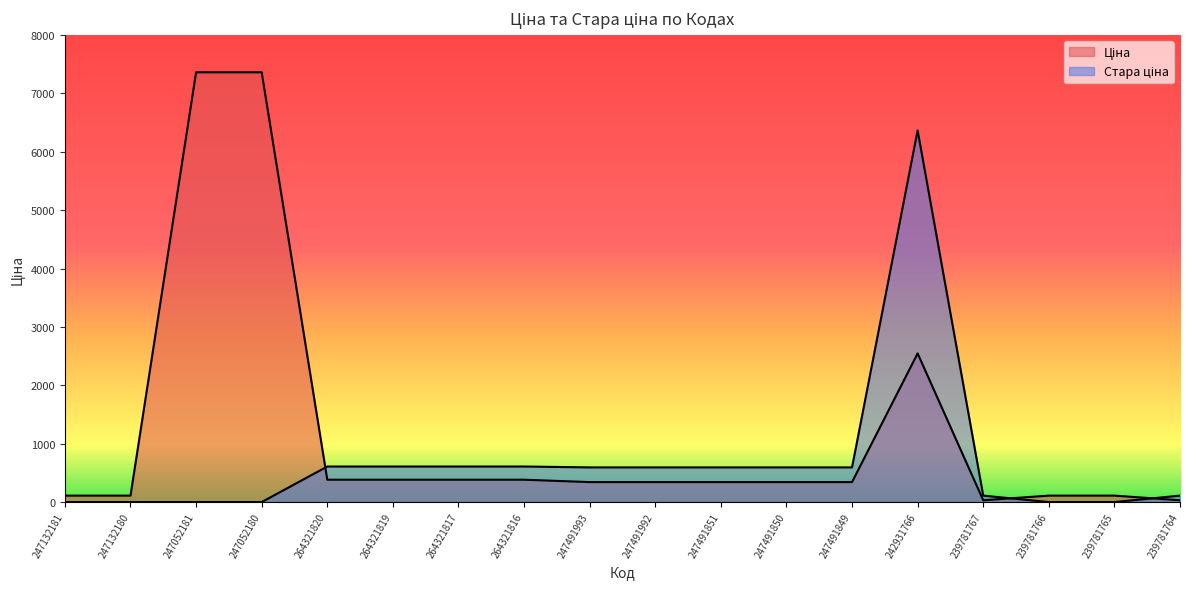

Rank the series at 239781766 from highest to lowest value.

Ціна, Стара ціна